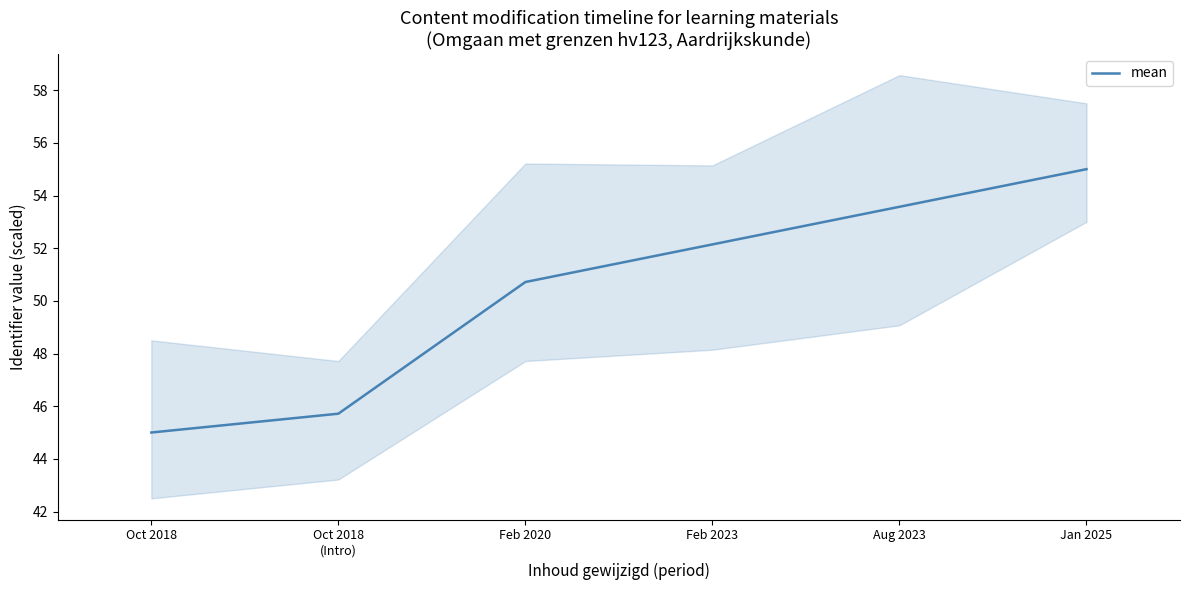

List the labels in order of value, smallest first.

Oct 2018, Oct 2018
(Intro), Feb 2020, Feb 2023, Aug 2023, Jan 2025